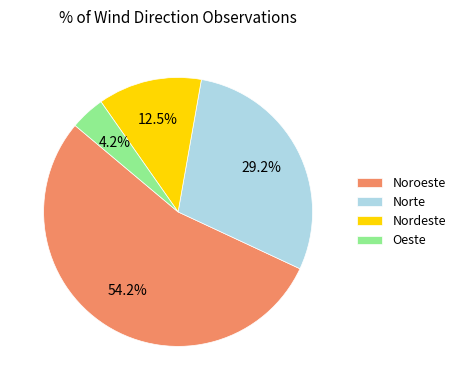

Does Noroeste account for over 50% of the chart?

Yes